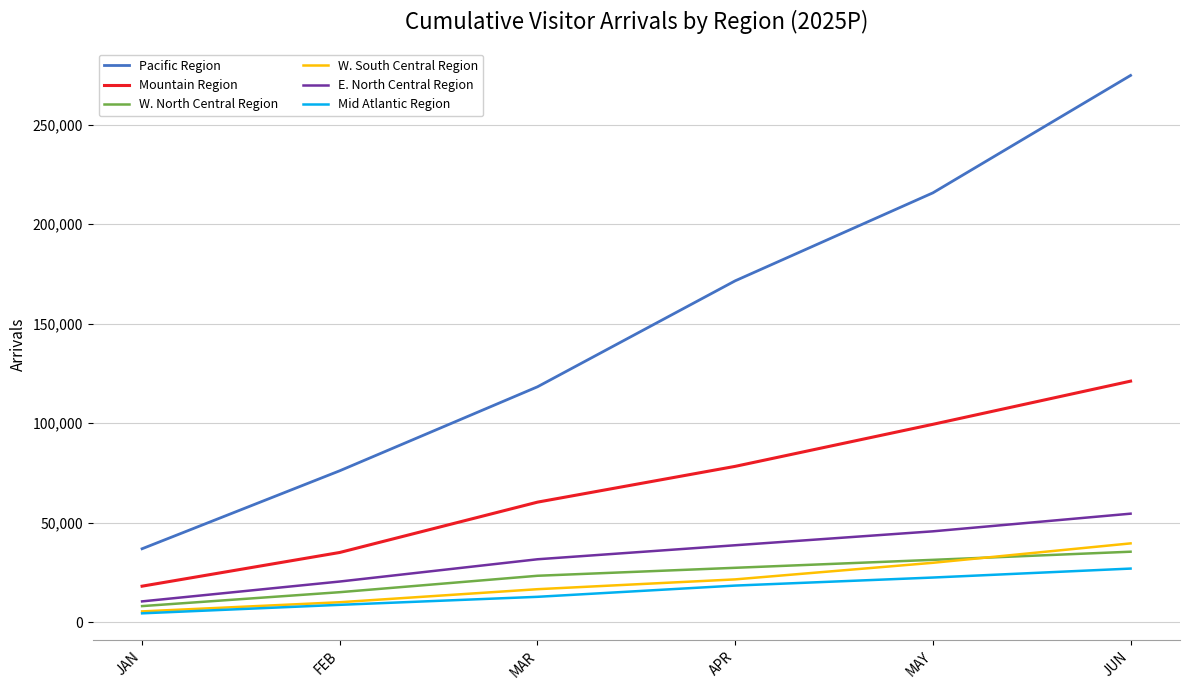

True or false: Mountain Region has a value of 26994.8 at JAN.

False